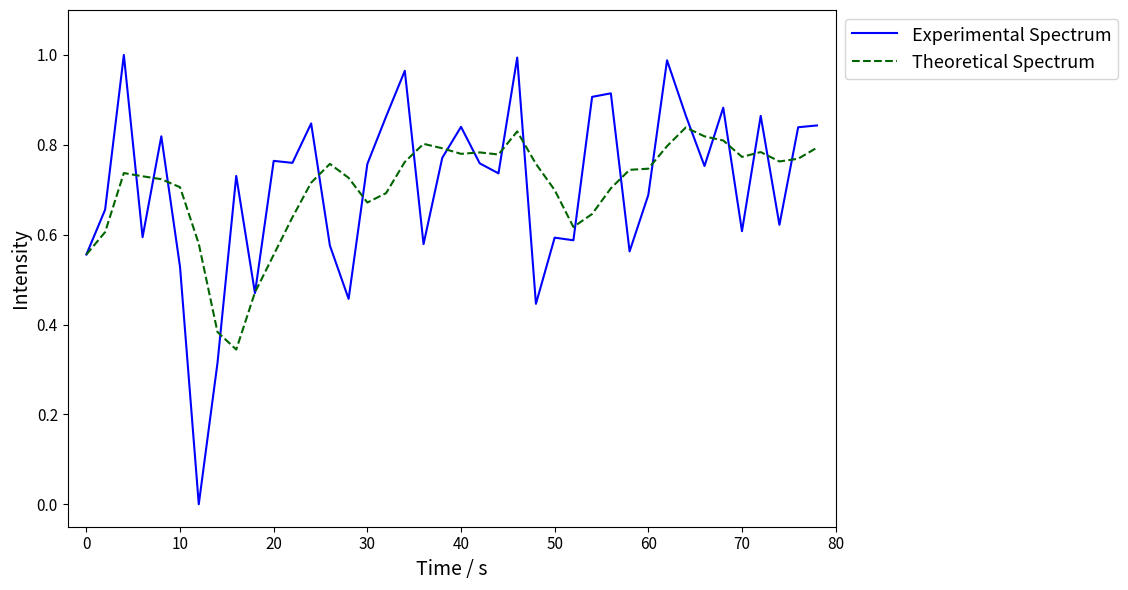

Which series has the largest range (max minus min)?

Experimental Spectrum